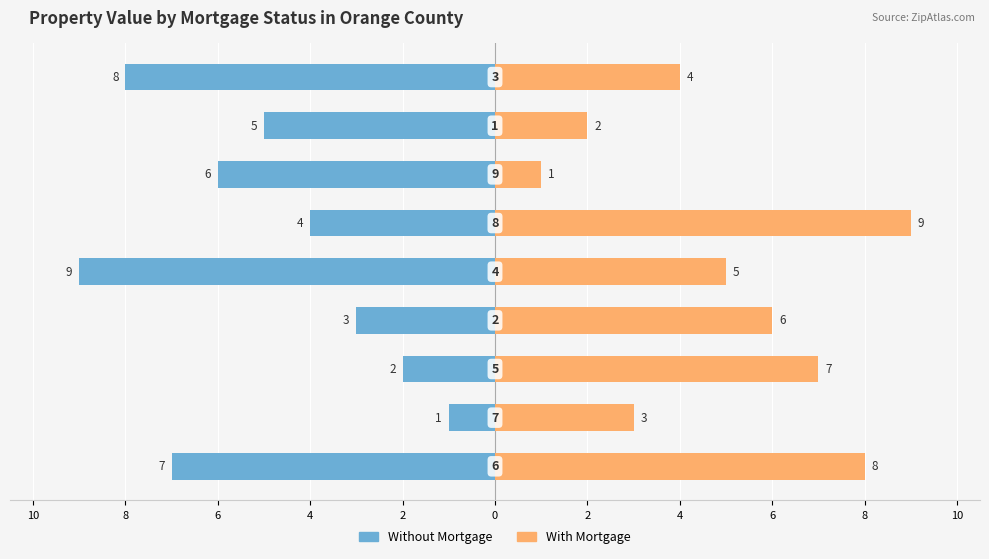

Reading right to left, what are all the values shown in this chart?

Without Mortgage: -8	-5	-6	-4	-9	-3	-2	-1	-7
With Mortgage: 4	2	1	9	5	6	7	3	8